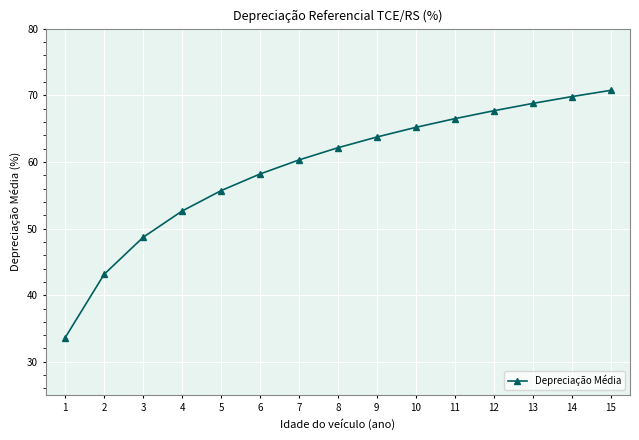

What is the minimum value shown in the chart?

33.6